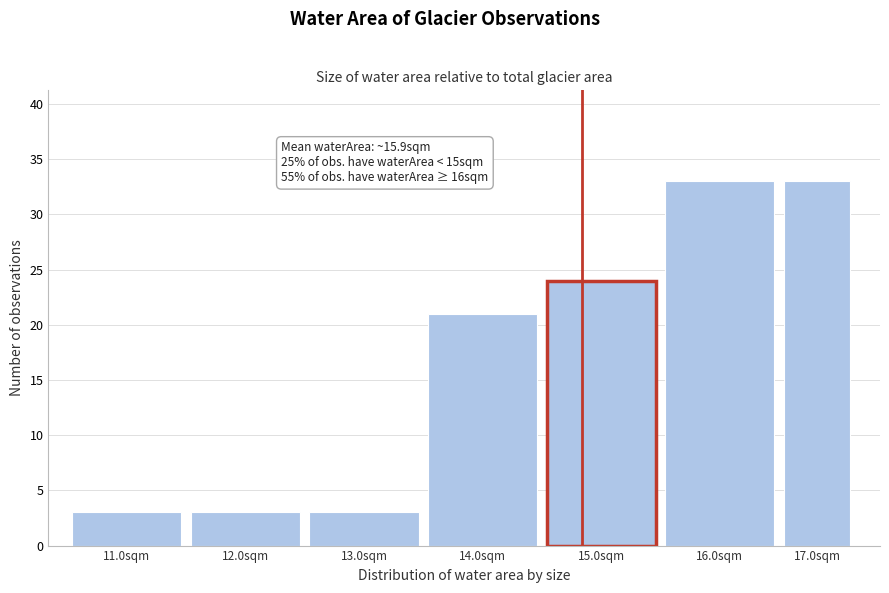

Reading right to left, transcribe all the data shown in this chart.

17.0sqm=33	16.0sqm=33	15.0sqm=24	14.0sqm=21	13.0sqm=3	12.0sqm=3	11.0sqm=3